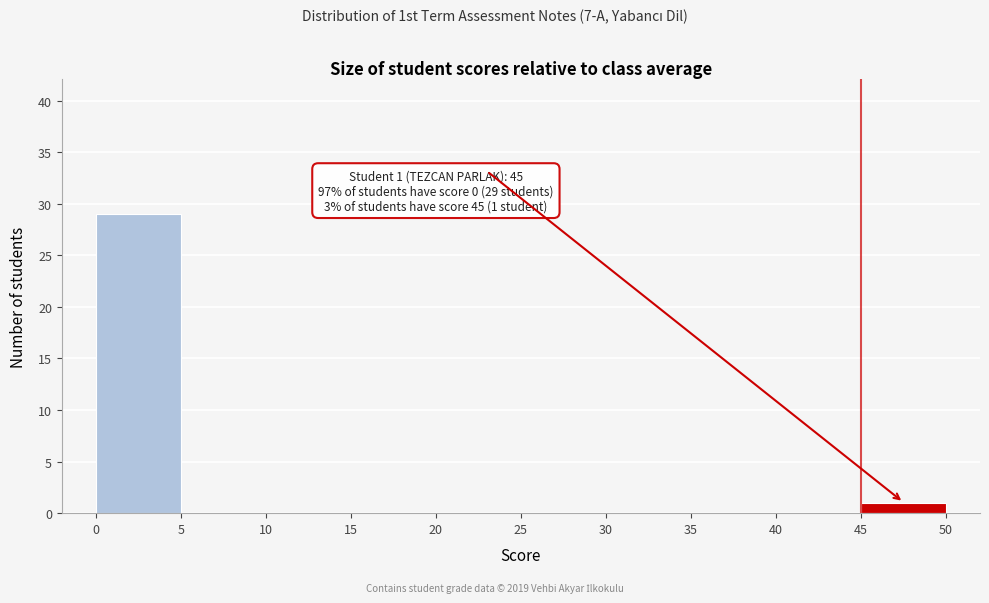

Which range on the x-axis has the tallest bar?

0 to 5